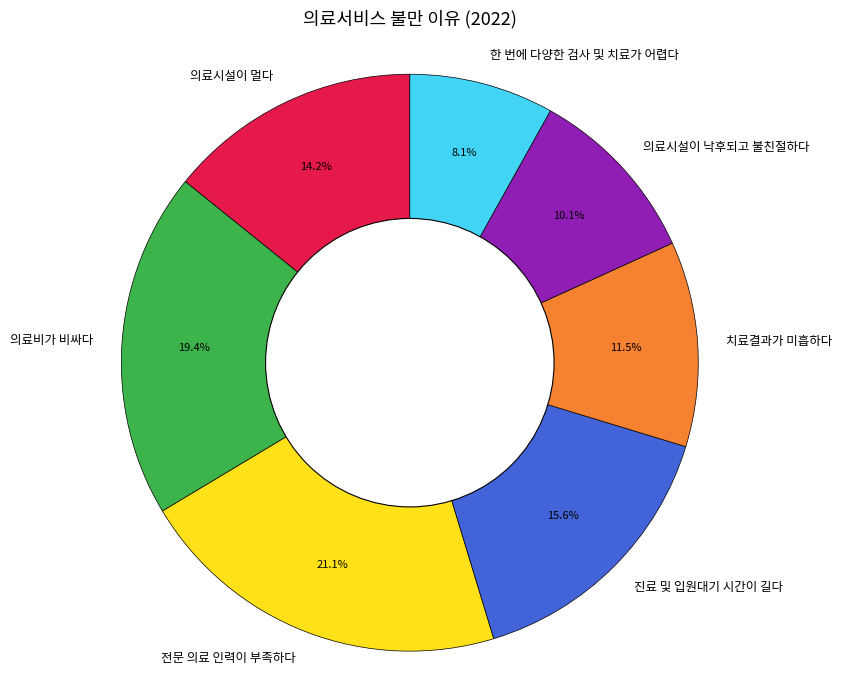

To the nearest percent, what portion does 의료시설이 멀다 represent?

14%